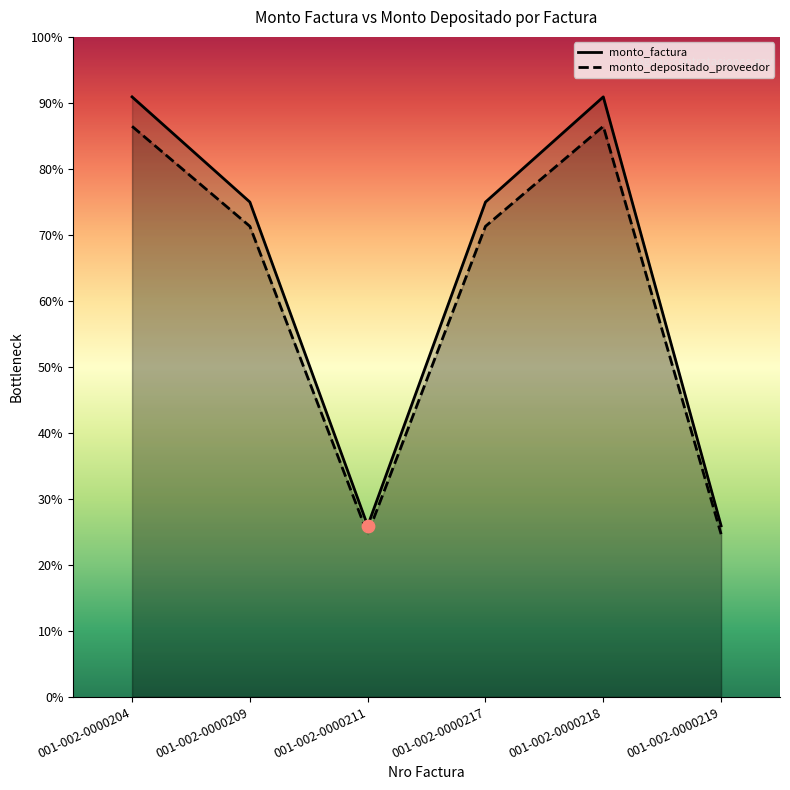

At how many categories does at least one series exceed 59883864?

4